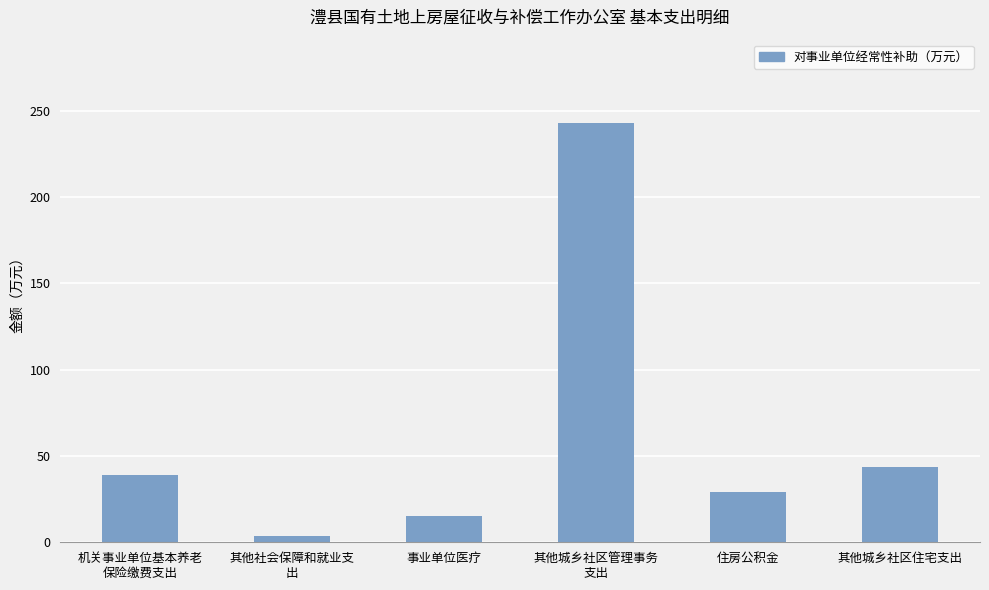

Which label corresponds to the smallest value in the chart?

其他社会保障和就业支
出